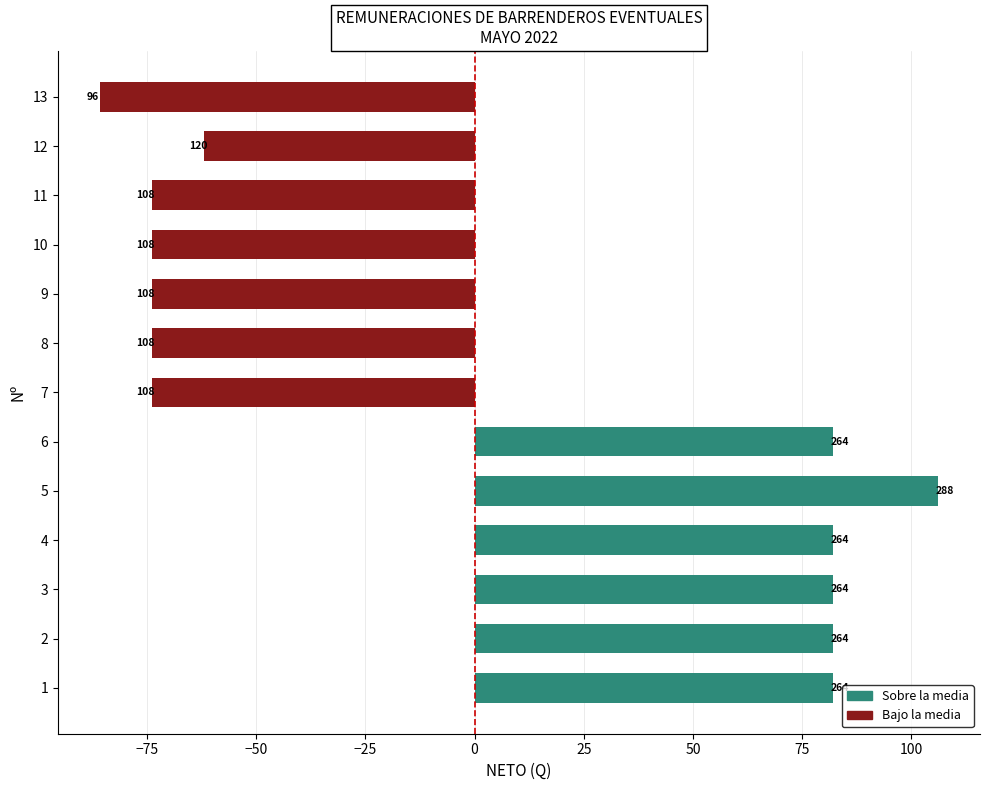

What is the minimum value shown in the chart?

-85.8